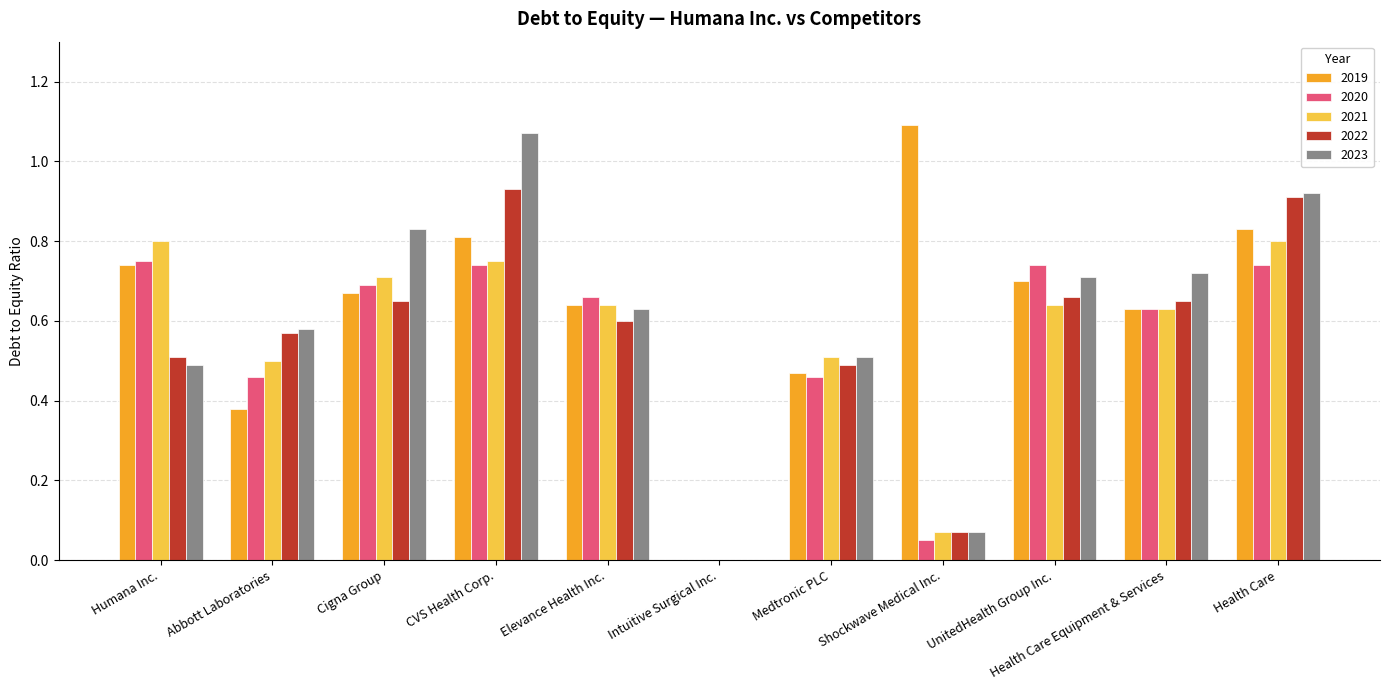

True or false: 2019 has a value of 1.1 at Cigna Group.

False